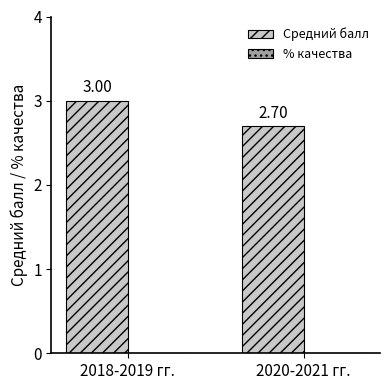

What is the label of the 1st bar from the left?

2018-2019 гг.